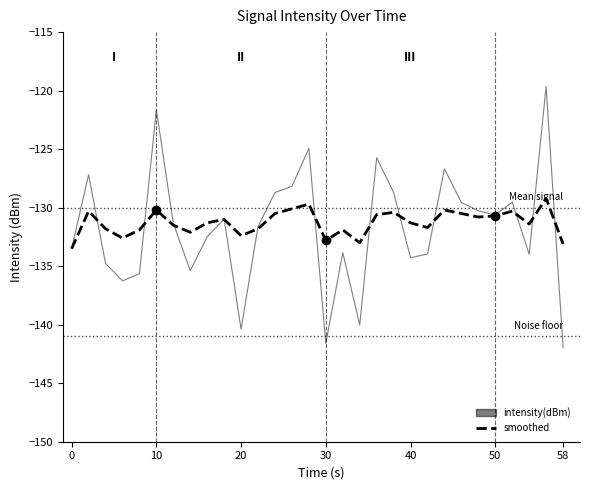

What is the minimum value for smoothed?

-133.5